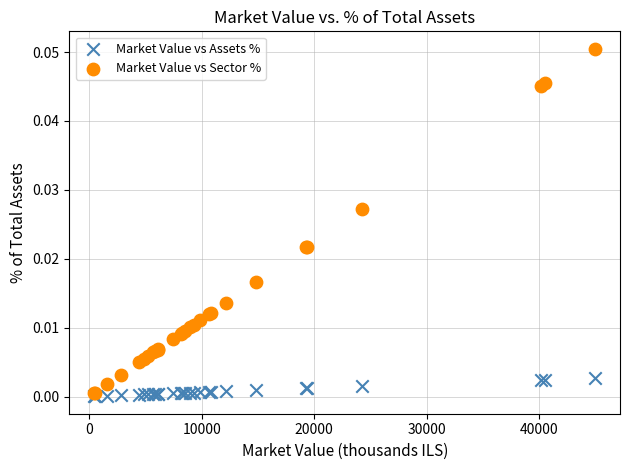

Which series has the widest spread of Y values?

Market Value vs Sector %